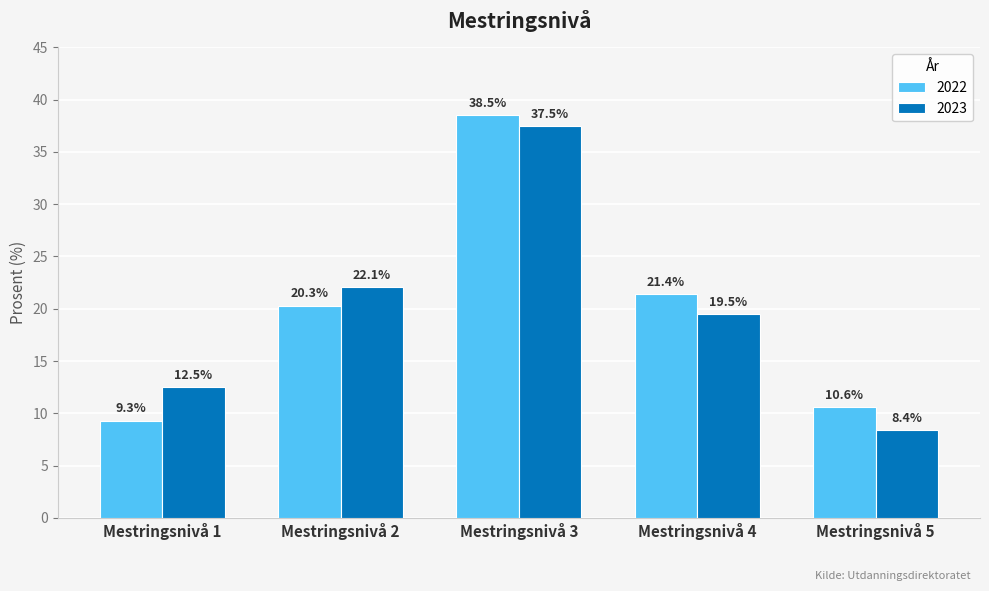

What is the approximate value of 2023 at Mestringsnivå 2?

22.1